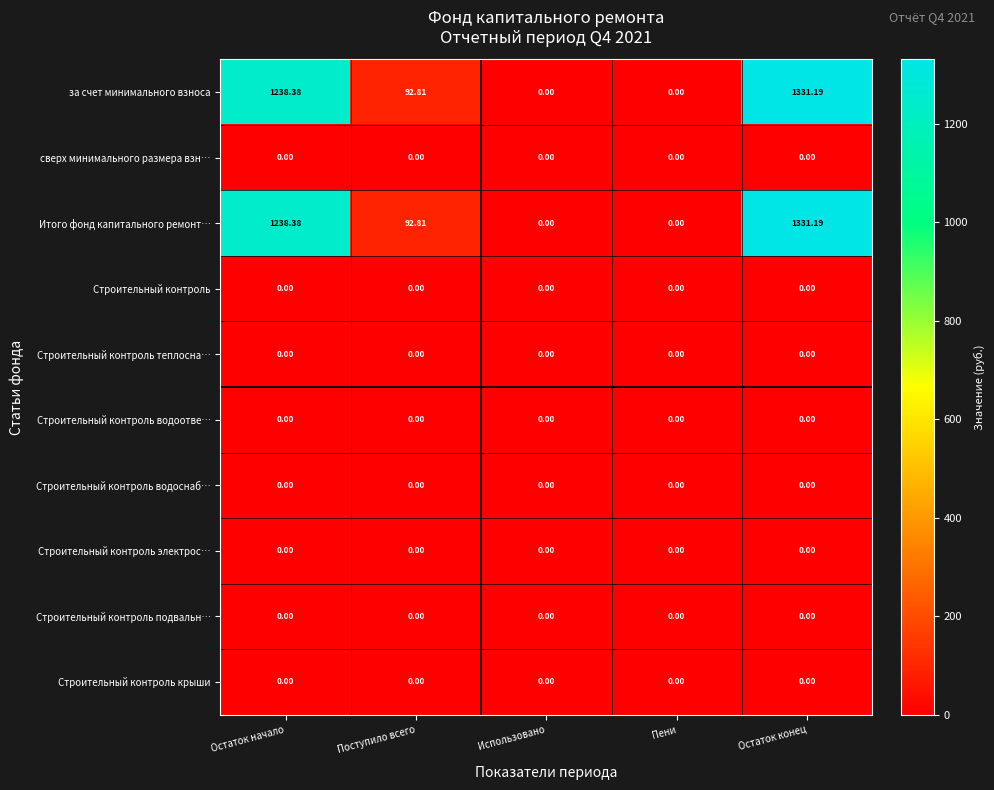

At how many categories does at least one series exceed 398?

2